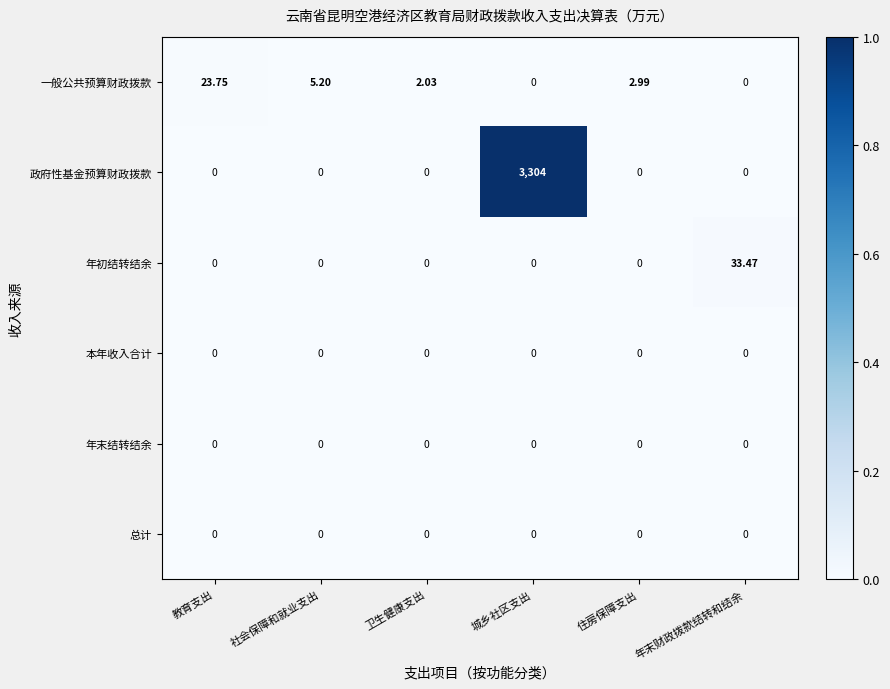

Which series has the largest total across all categories?

政府性基金预算财政拨款